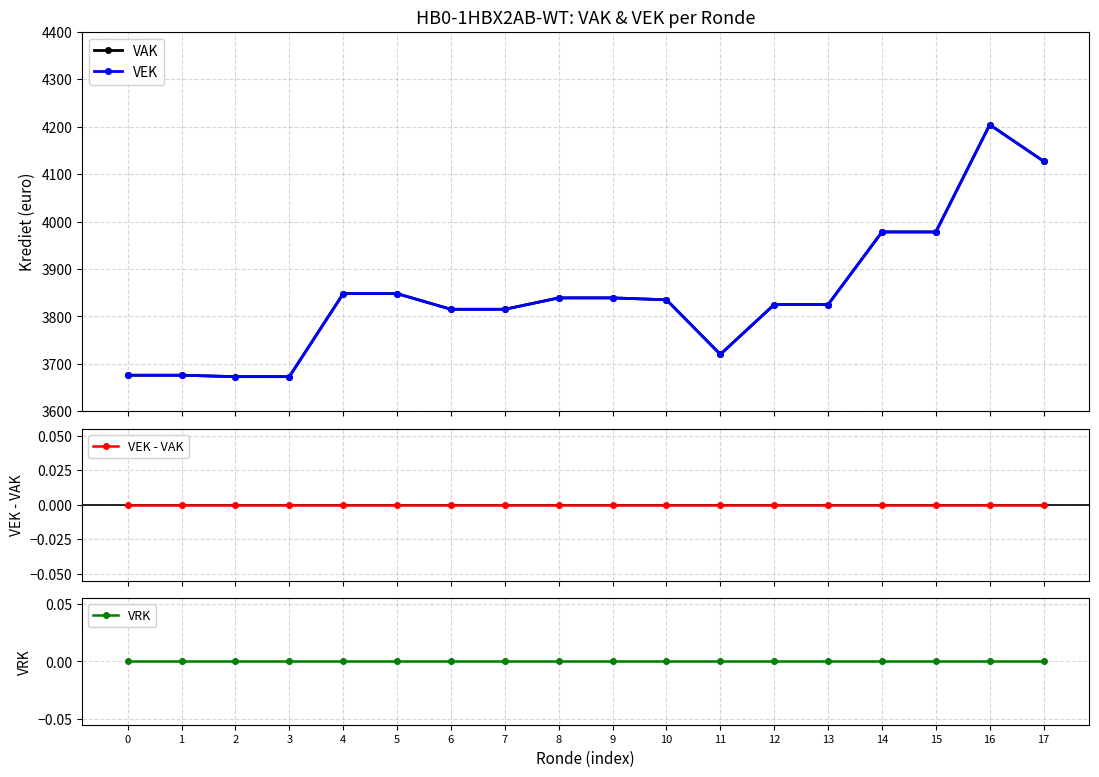

Is it true that VEK equals 3815 at 6?

True